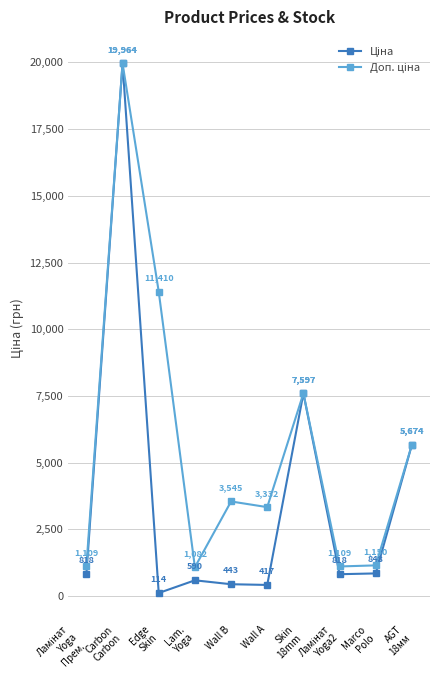

What is the minimum value shown in the chart?

114.1